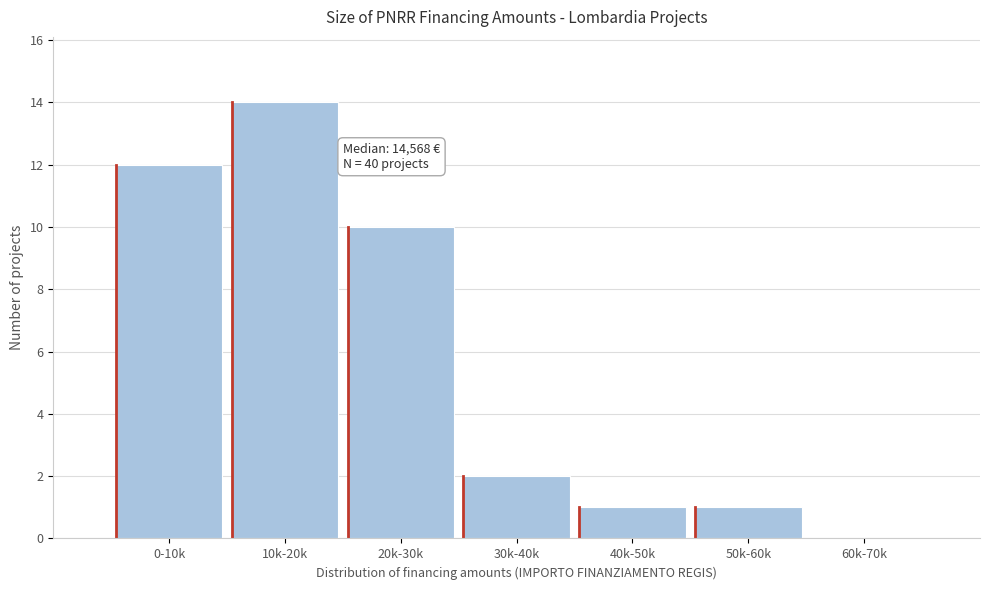

Reading left to right, list all the values displayed in this chart.

0-10k=12	10k-20k=14	20k-30k=10	30k-40k=2	40k-50k=1	50k-60k=1	60k-70k=0